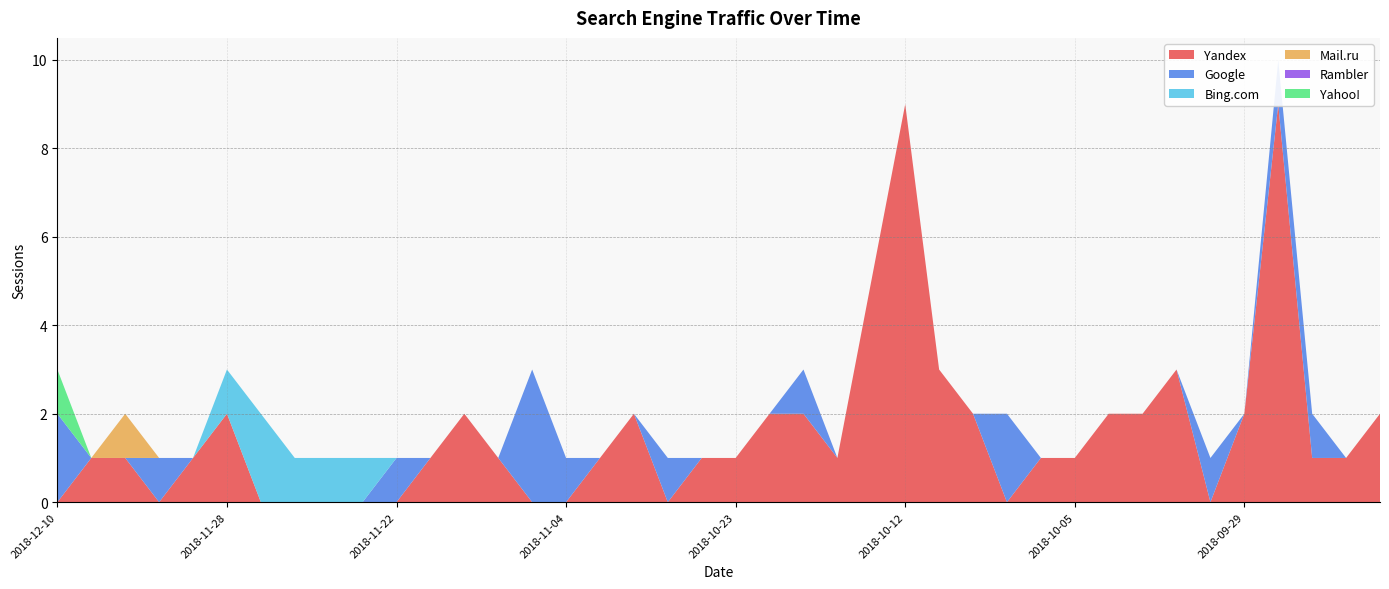

Reading left to right, extract all data points from this chart.

Yandex: 0	1	1	0	1	2	0	0	0	0	0	1	2	1	0	0	1	2	0	1	1	2	2	1	5	9	3	2	0	1	1	2	2	3	0	2	9	1	1	2
Google: 2	0	0	1	0	0	0	0	0	0	1	0	0	0	3	1	0	0	1	0	0	0	1	0	0	0	0	0	2	0	0	0	0	0	1	0	1	1	0	0
Bing.com: 0	0	0	0	0	1	2	1	1	1	0	0	0	0	0	0	0	0	0	0	0	0	0	0	0	0	0	0	0	0	0	0	0	0	0	0	0	0	0	0
Mail.ru: 0	0	1	0	0	0	0	0	0	0	0	0	0	0	0	0	0	0	0	0	0	0	0	0	0	0	0	0	0	0	0	0	0	0	0	0	0	0	0	0
Rambler: 0	0	0	0	0	0	0	0	0	0	0	0	0	0	0	0	0	0	0	0	0	0	0	0	0	0	0	0	0	0	0	0	0	0	0	0	0	0	0	0
Yahoo!: 1	0	0	0	0	0	0	0	0	0	0	0	0	0	0	0	0	0	0	0	0	0	0	0	0	0	0	0	0	0	0	0	0	0	0	0	0	0	0	0